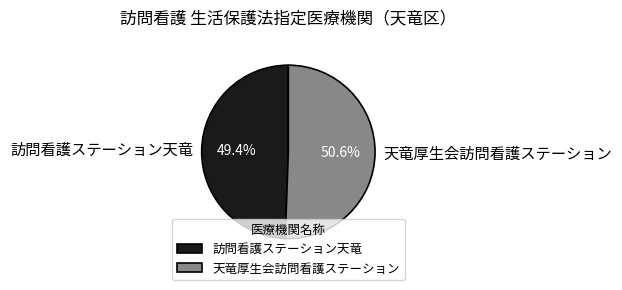

To the nearest percent, what is the combined percentage of 訪問看護ステーション天竜 and 天竜厚生会訪問看護ステーション?

100%